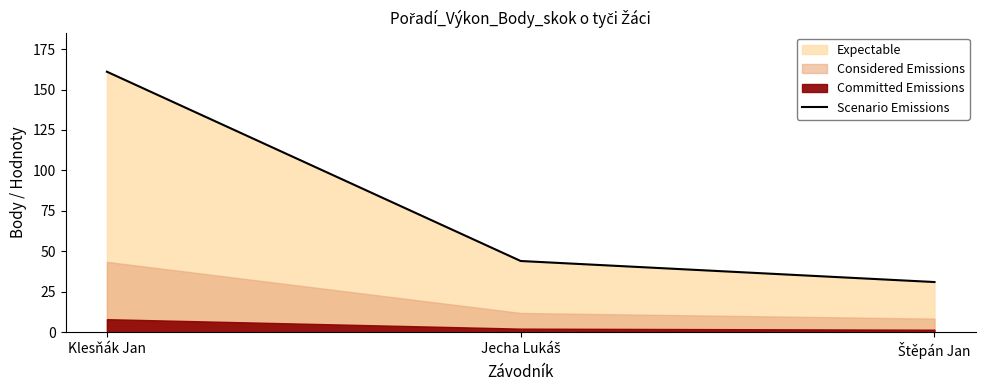

The chart shows a value of 161 at Klesňák Jan. True or false?

True